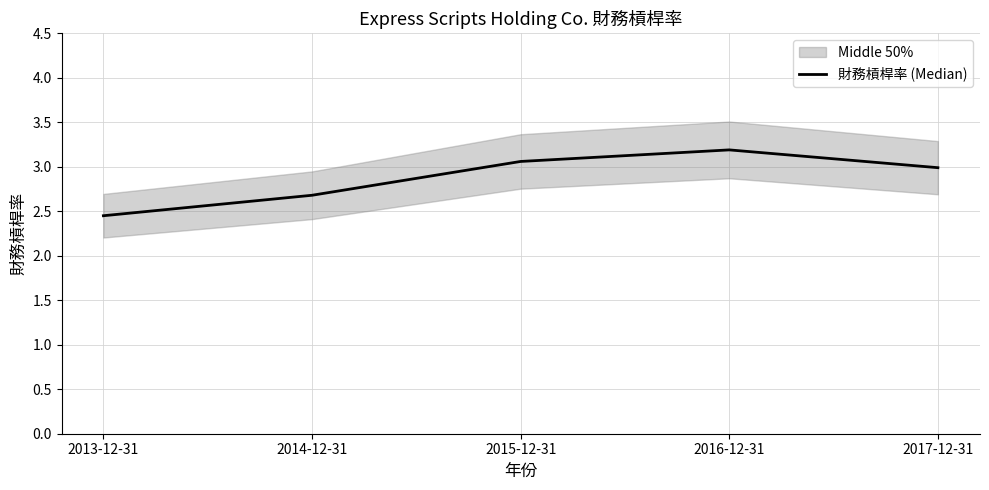

What is the label of the 4th point from the left?

2016-12-31